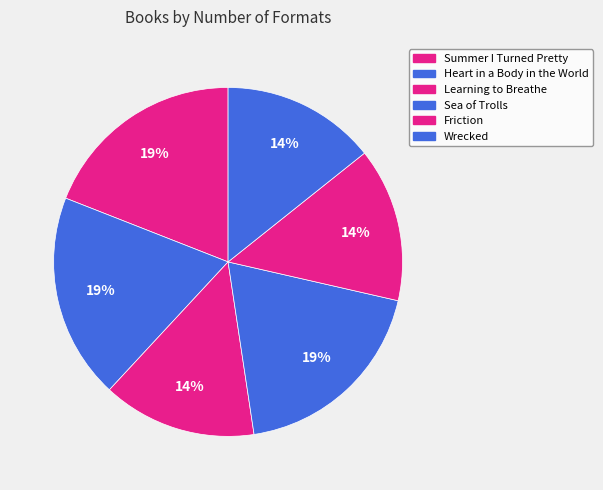

To the nearest percent, what is the combined percentage of Friction and Heart in a Body in the World?

33%